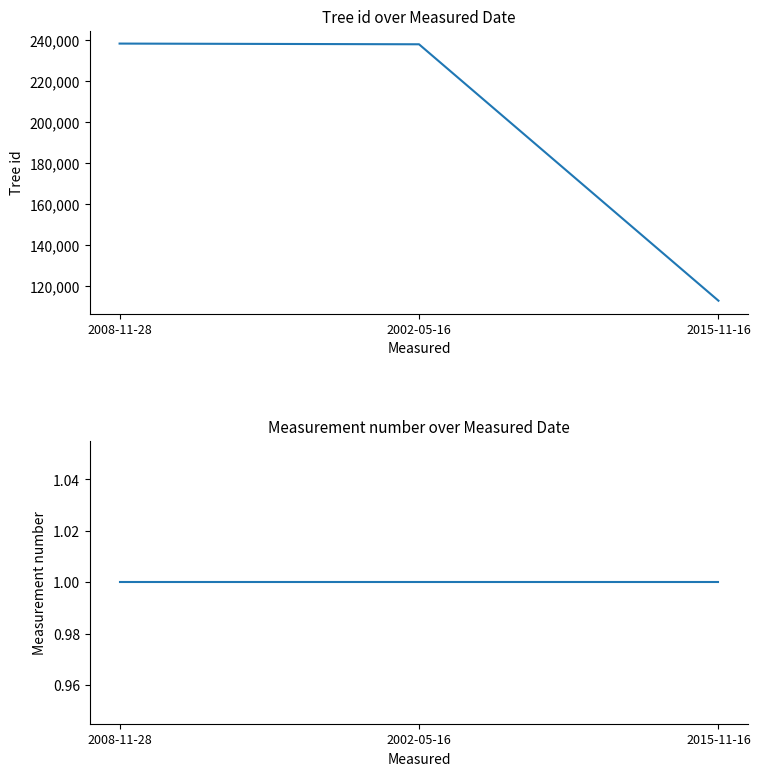

What is the sum of all Measurement number values?

3